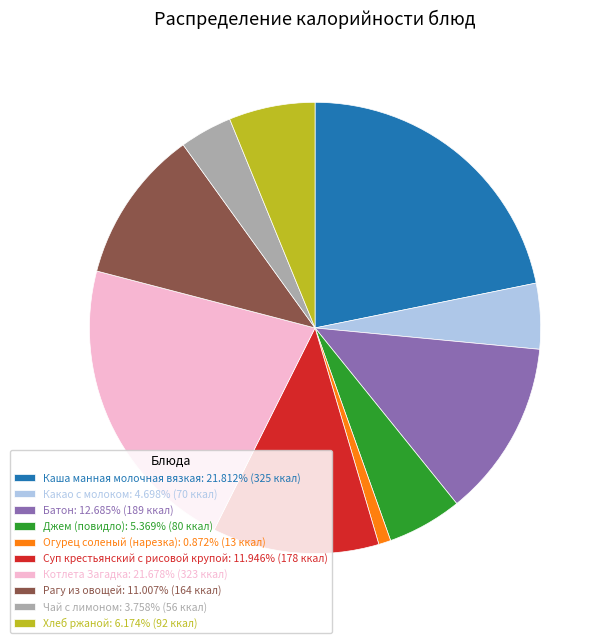

Approximately how many times larger is the value at Джем (повидло): 5.369% (80 ккал) compared to Батон: 12.685% (189 ккал)?

0.4